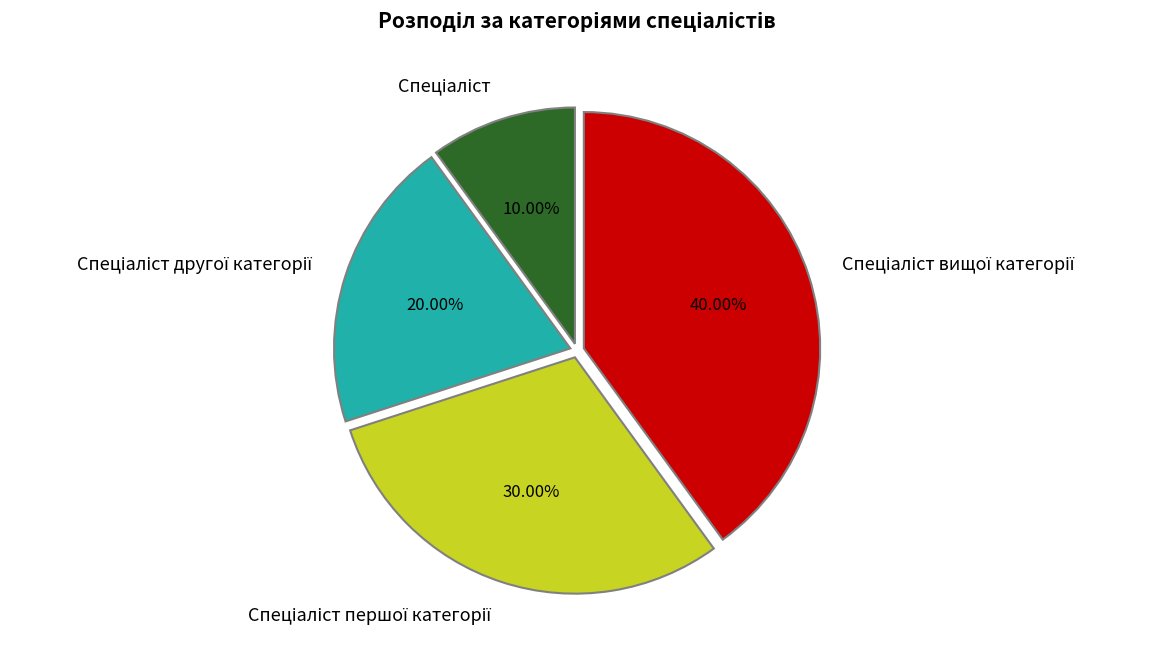

Is there a majority slice in this chart?

No